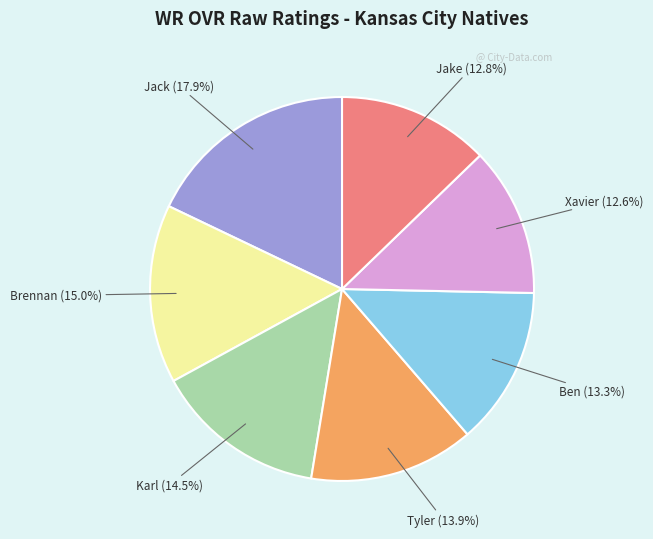

To the nearest percent, what is the difference between the largest and smallest slice percentages?

5%